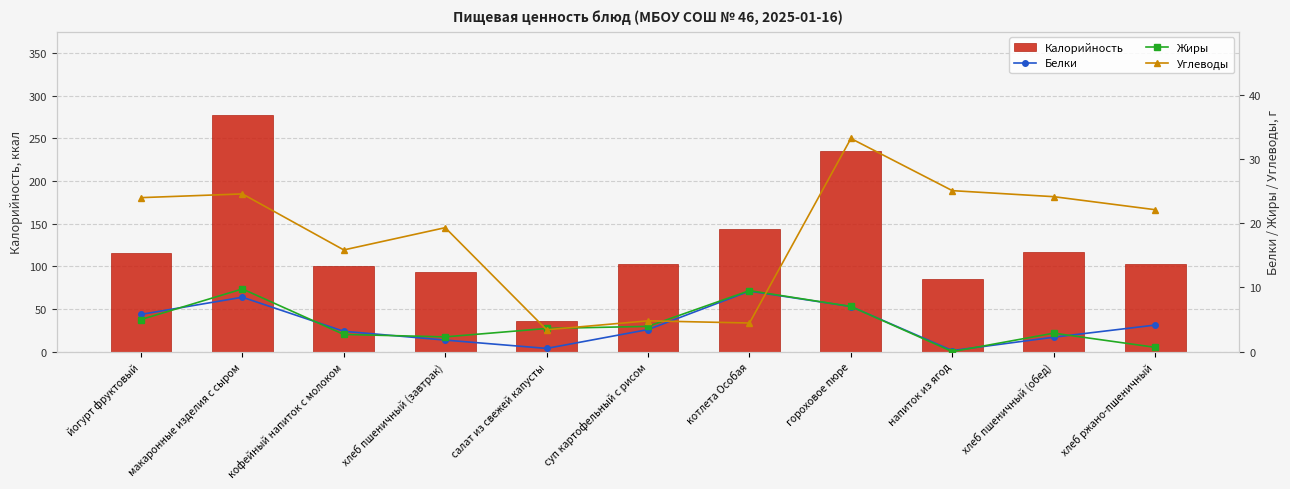

Where is Белки nearest to the value 4?

хлеб ржано-пшеничный